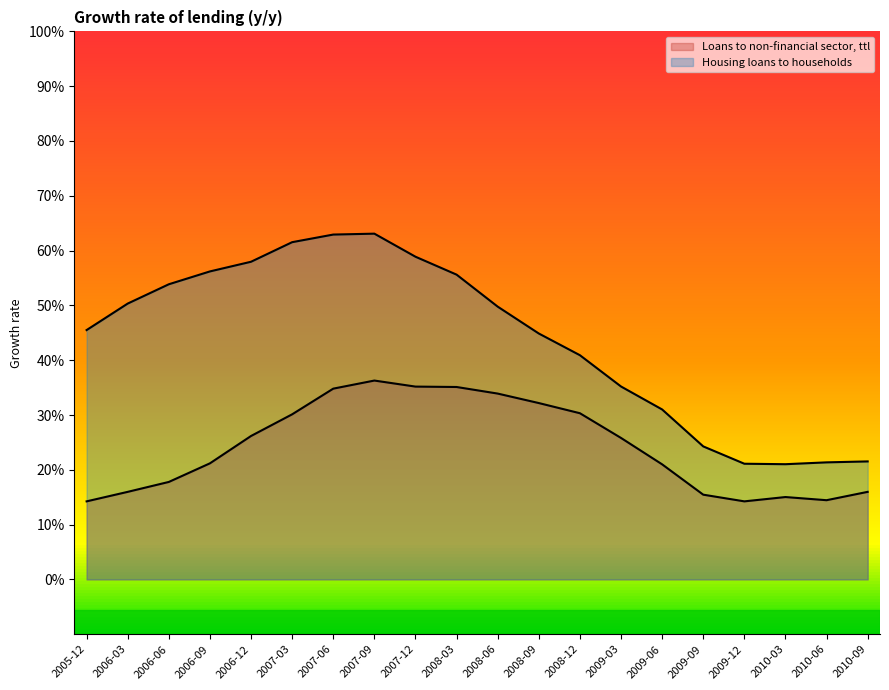

How many categories are shown in the chart?

20